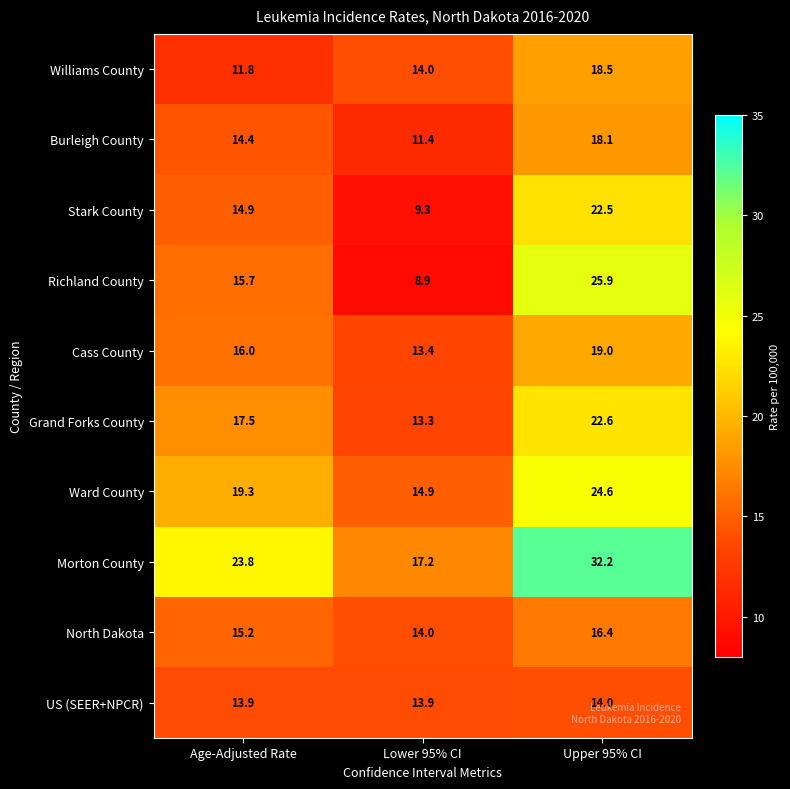

Count the number of data series in this chart.

10